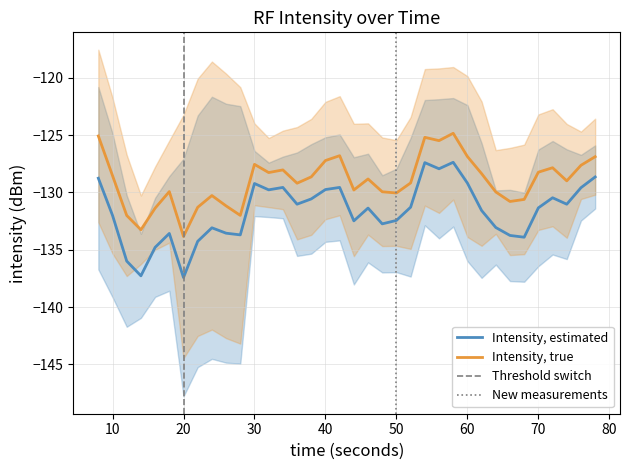

True or false: intensity(dBm) and second cross at least once.

False